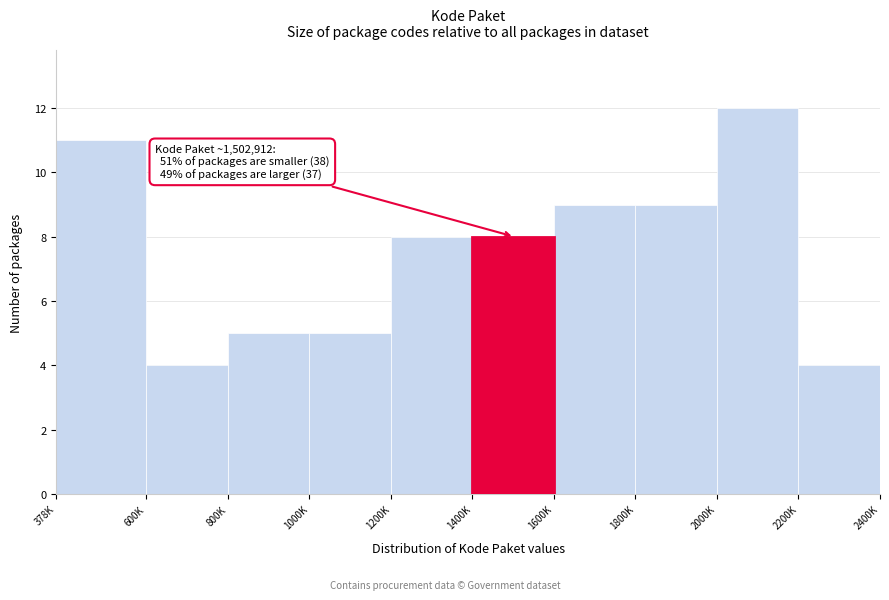

Reading right to left, extract all data points from this chart.

4	12	9	9	8	8	5	5	4	11